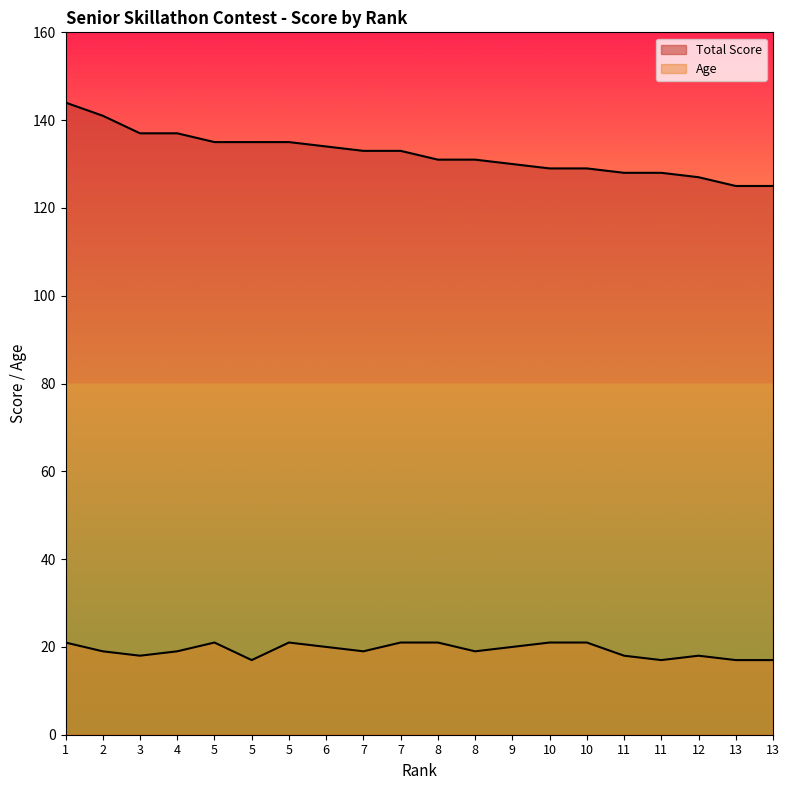

Does the chart display data point markers on the line(s)?

No